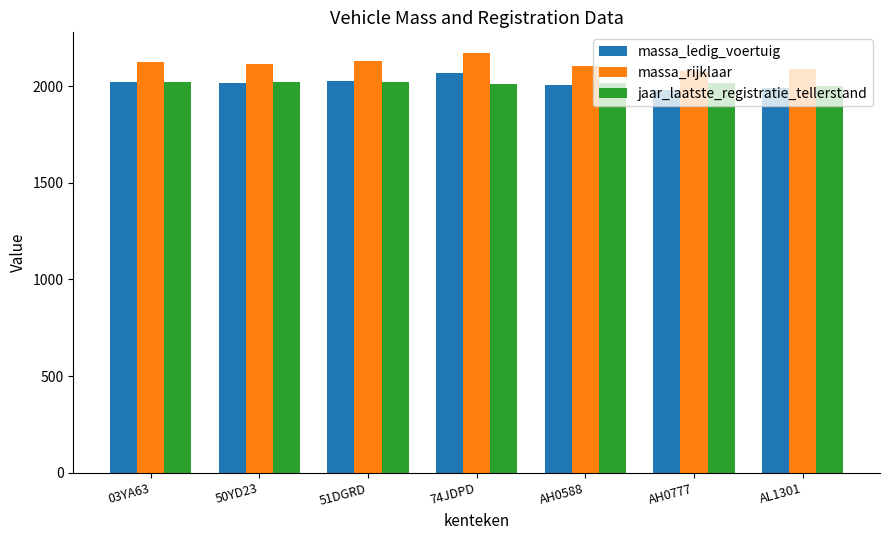

Is it true that jaar_laatste_registratie_tellerstand equals 3396 at 51DGRD?

False